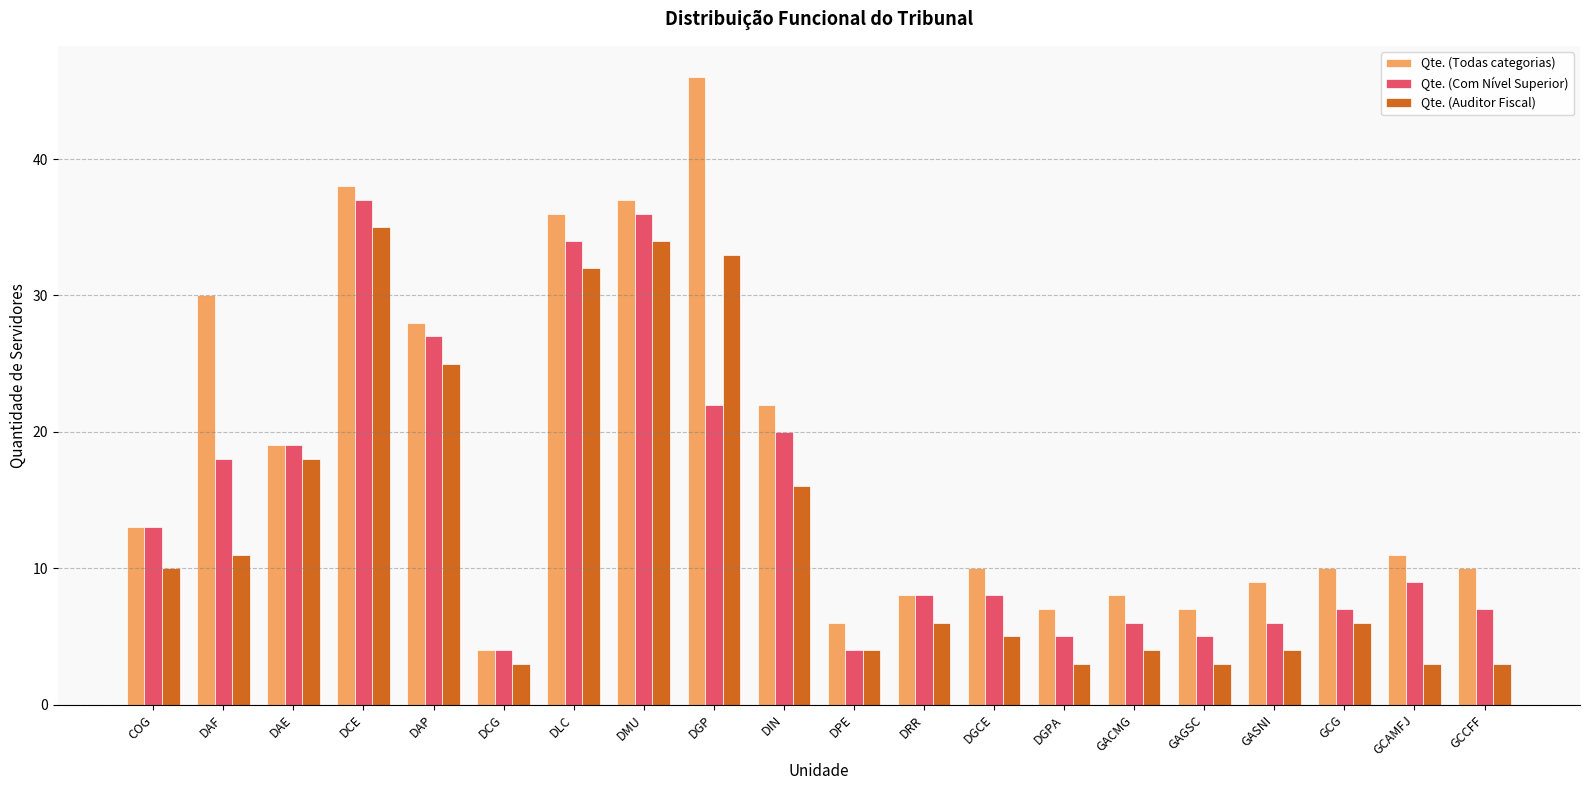

Which series has the largest range (max minus min)?

Qte. (Todas categorias)